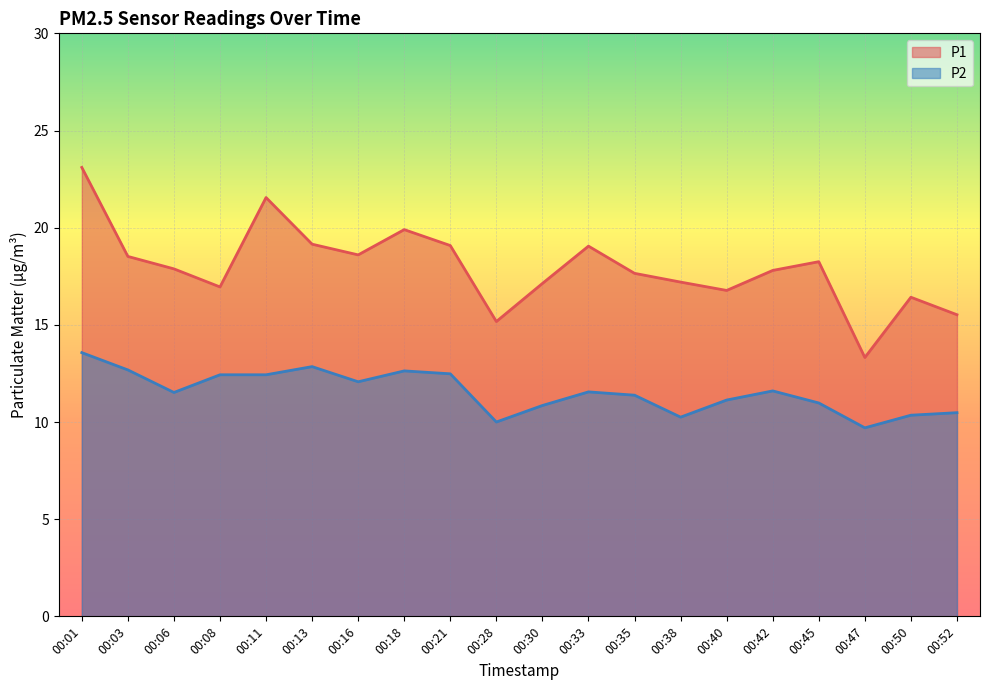

Which has a higher value, 00:40 or 00:28?

00:40